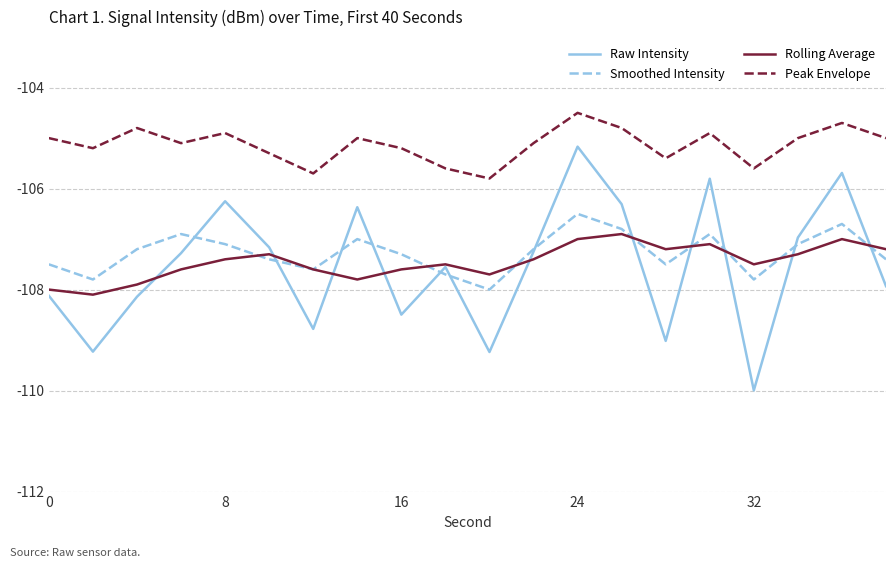

What is the highest value of the Smoothed Intensity series?

-106.5